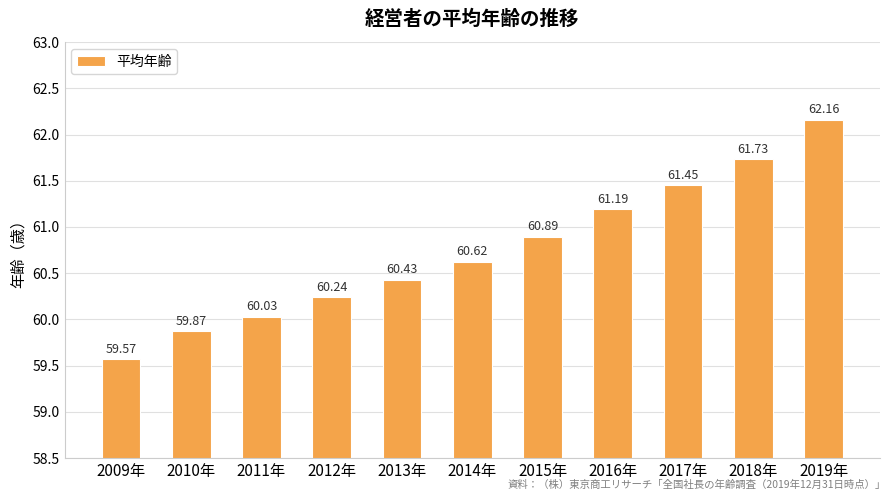

Are the bars grouped side by side (vs. stacked)?

No